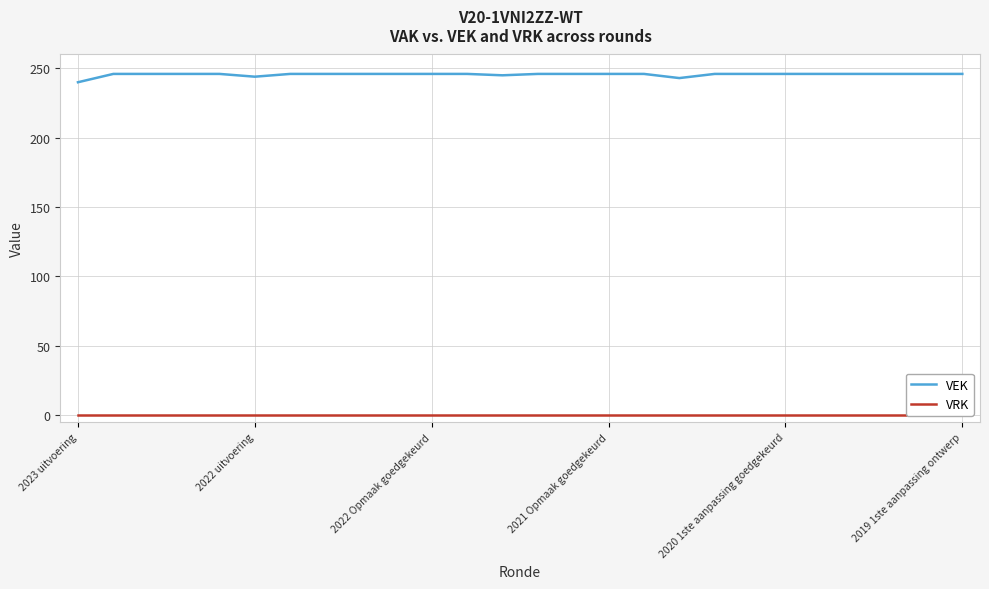

The VEK series shows 244 at 2022 uitvoering. True or false?

True